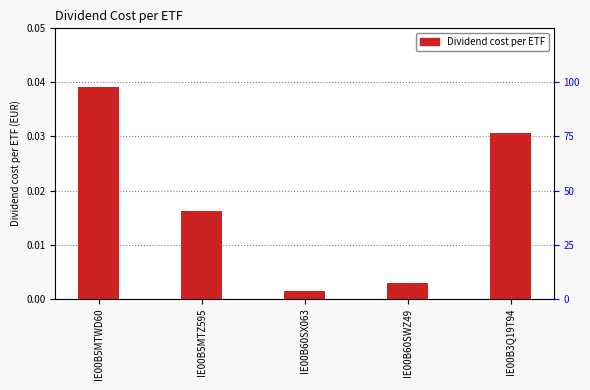

What is the label of the 3rd bar from the left?

IE00B60SX063